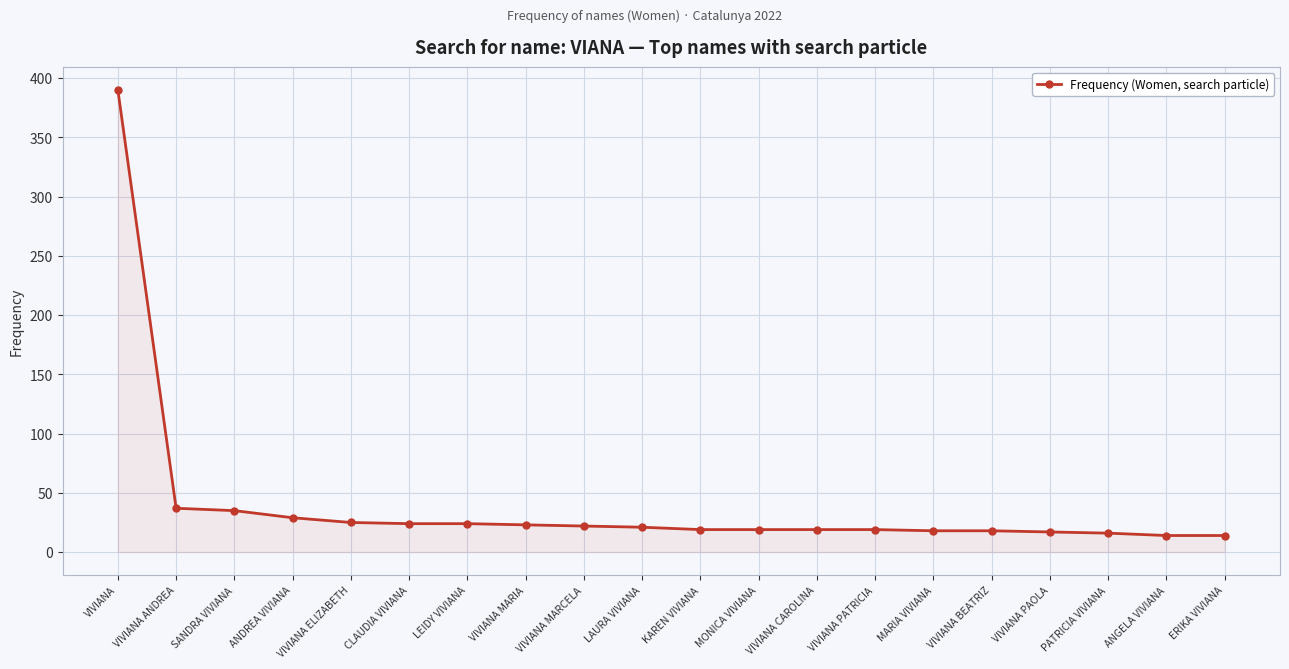

True or false: the data shows 530 at VIVIANA.

False